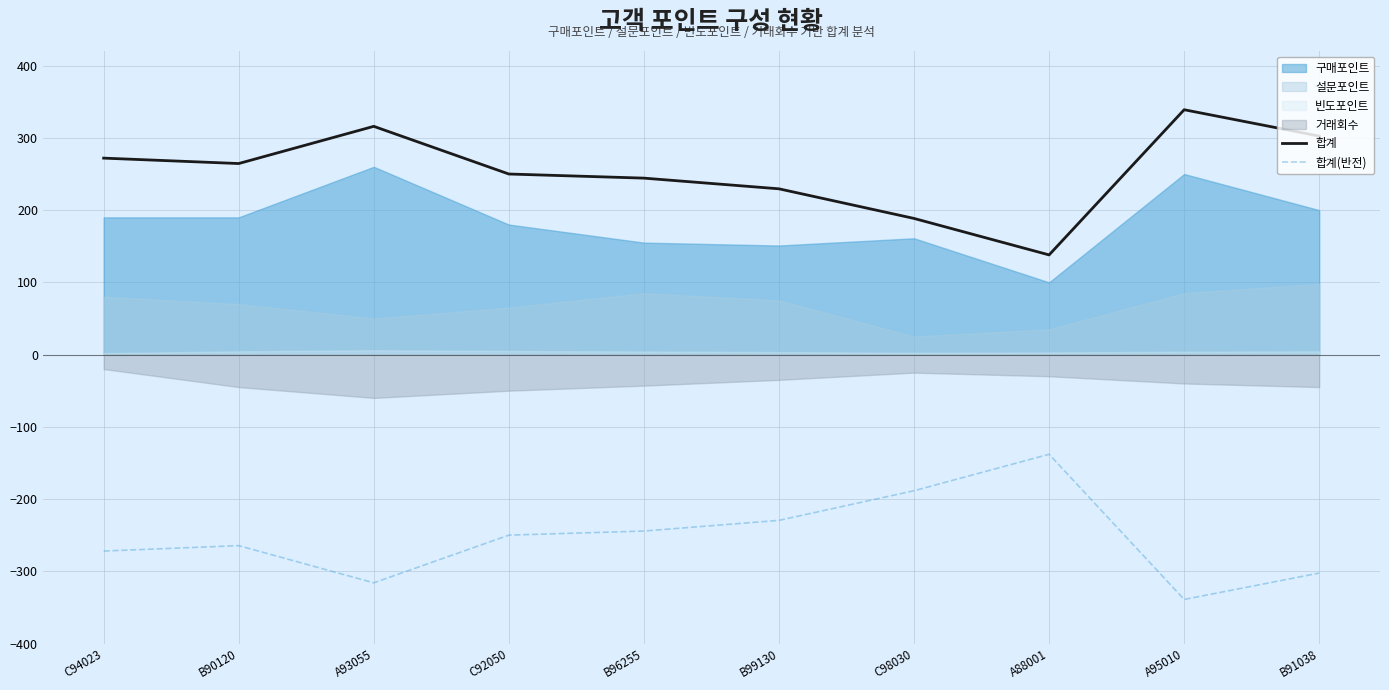

How many data points in 합계 are less than 264?

5